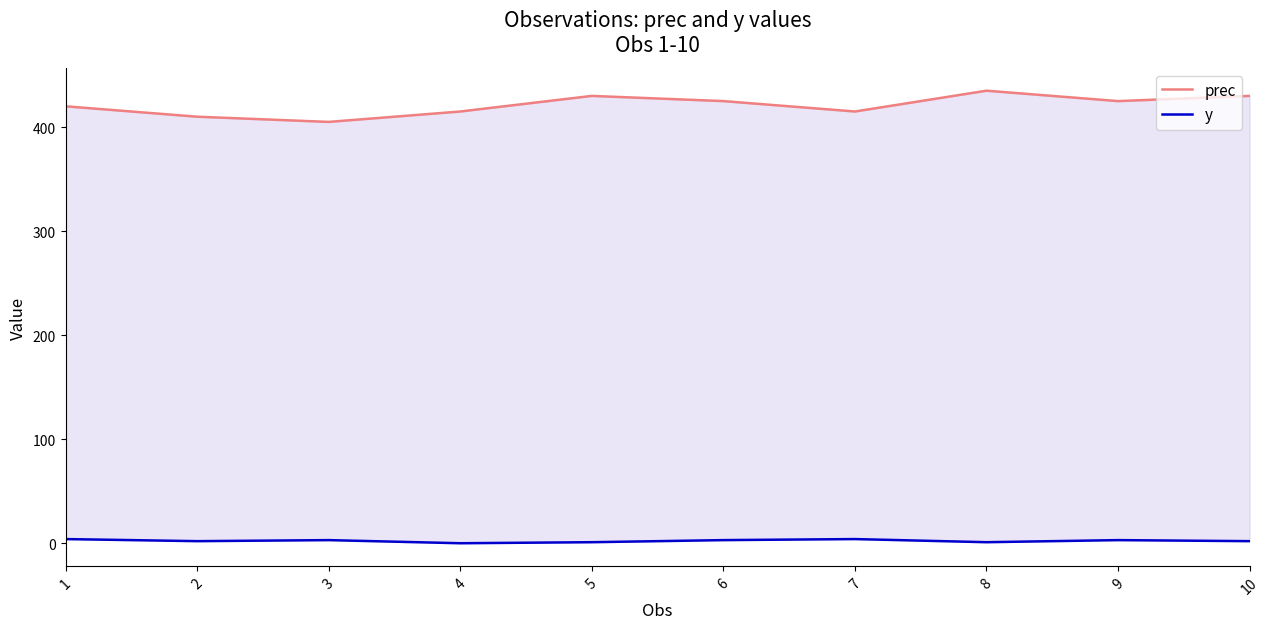

True or false: y and prec cross at least once.

False